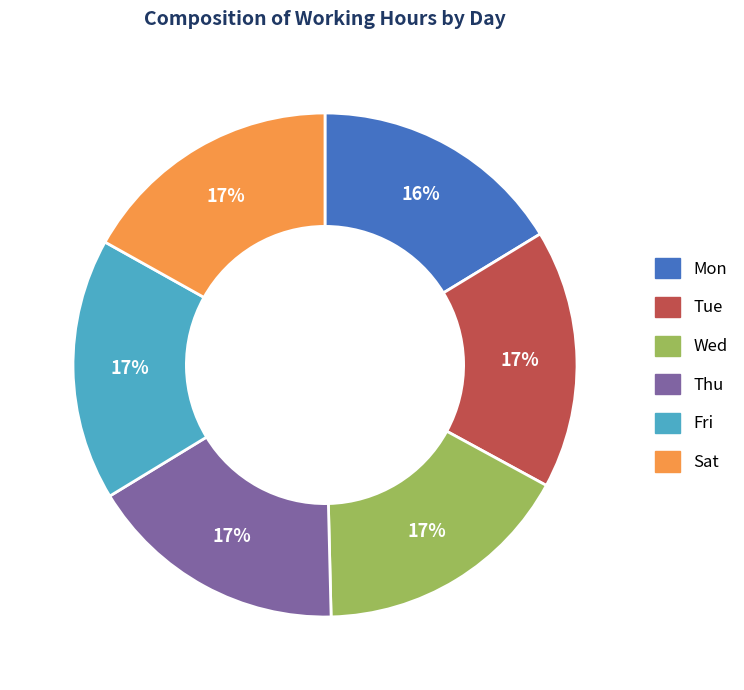

Do Mon and Thu together represent more than half of the pie?

No